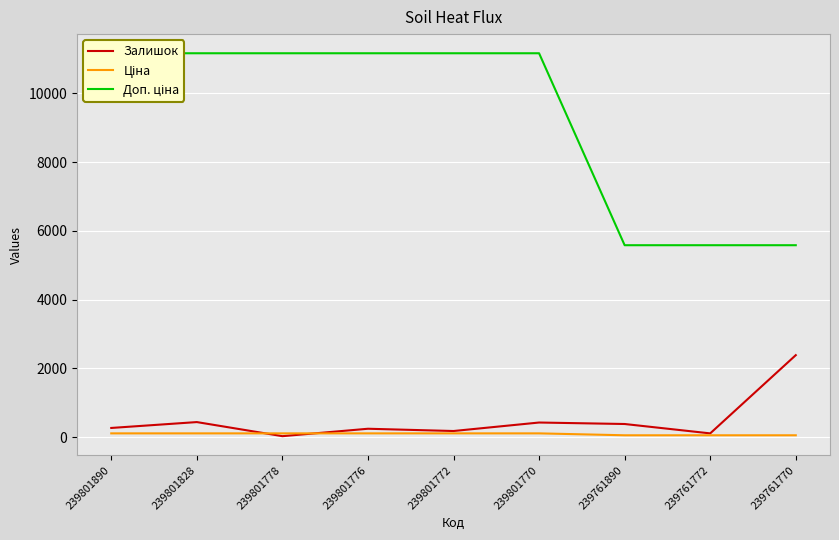

What is the maximum value for Залишок?

2387.0